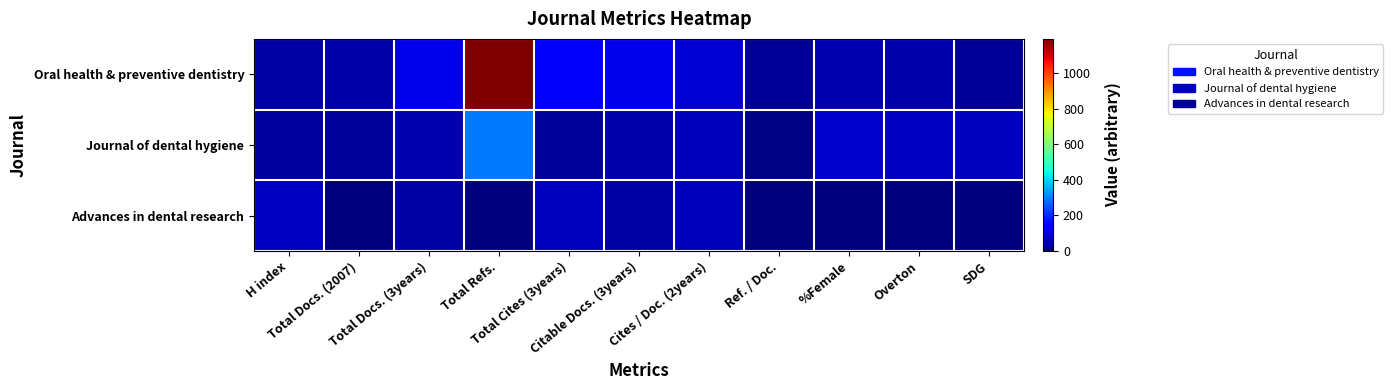

Rank the series by their maximum value, from lowest to highest.

Advances in dental research, Journal of dental hygiene, Oral health & preventive dentistry